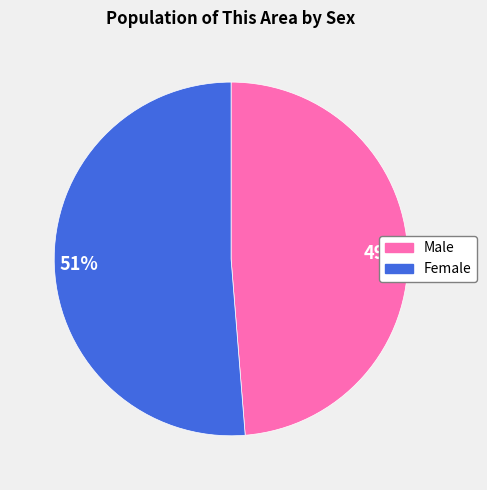

To the nearest percent, what is the combined percentage of 51% and 49%?

100%